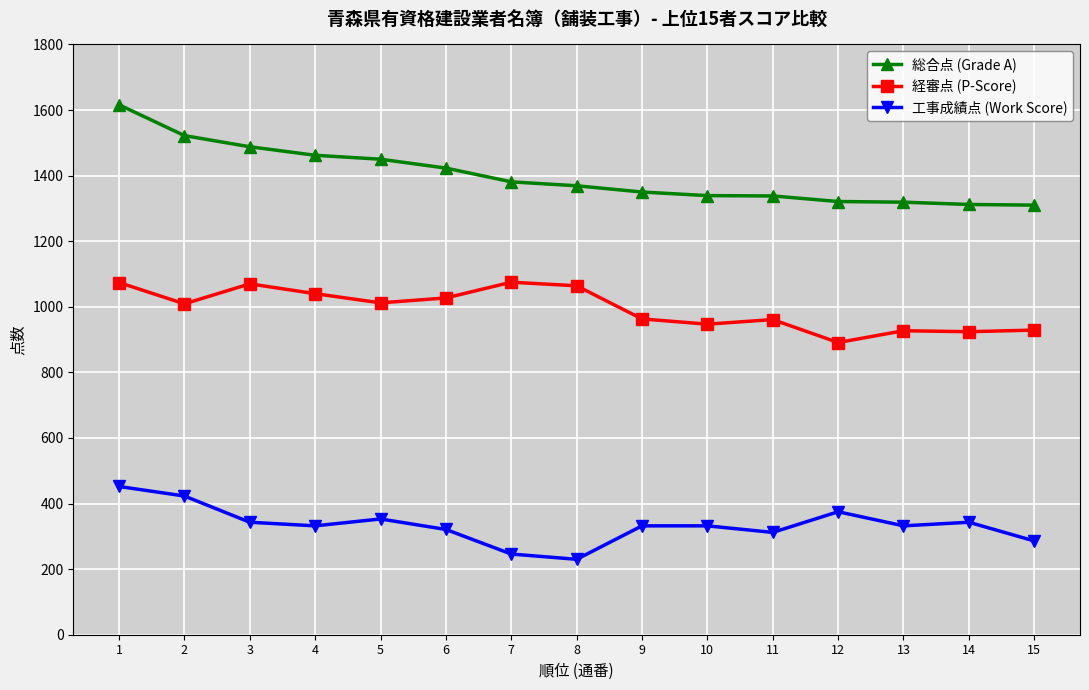

At which category does 経審点 (P-Score) reach its first local valley?

2